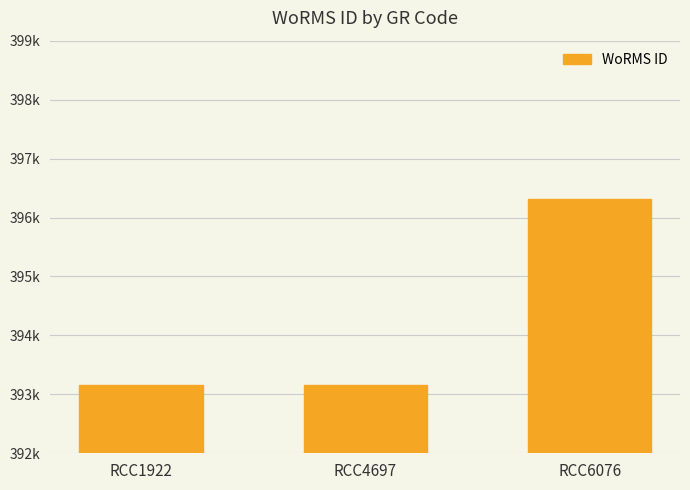

Which has a higher value, RCC4697 or RCC1922?

RCC4697